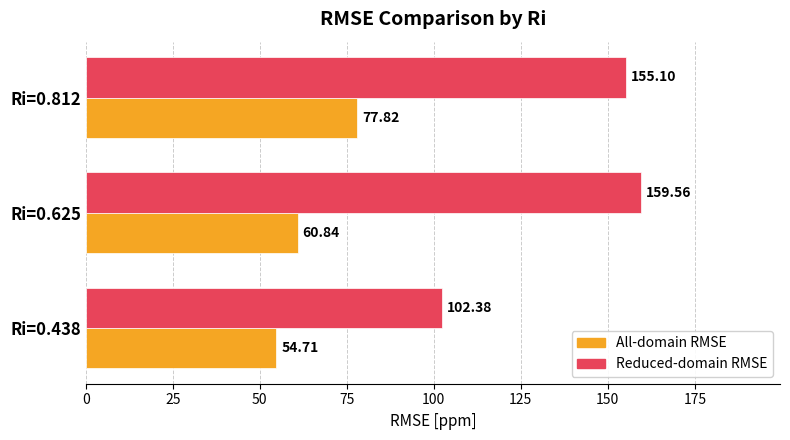

Is the value of Reduced-domain RMSE at Ri=0.438 greater than the value of All-domain RMSE at Ri=0.438?

Yes